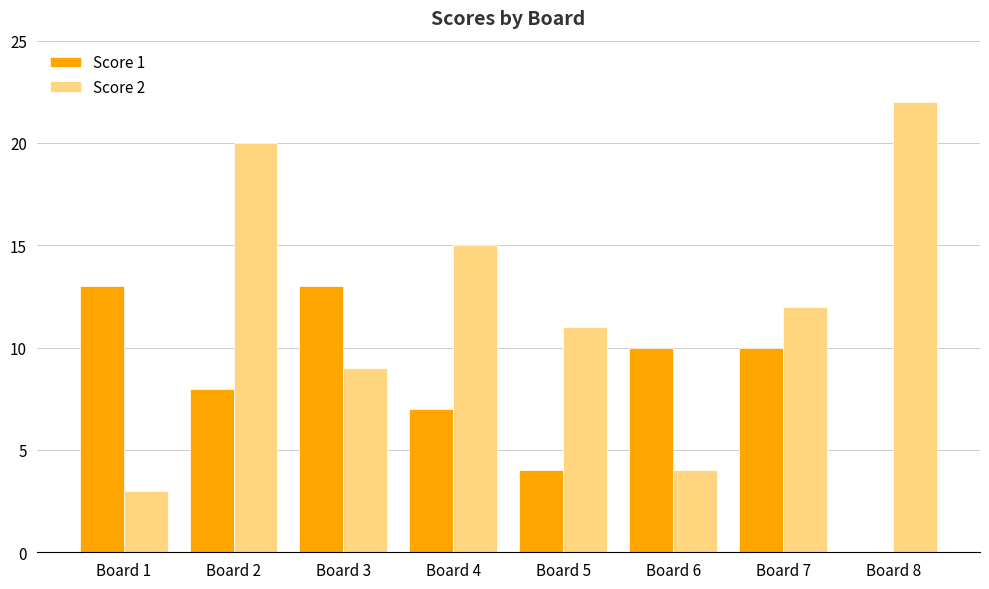

Which series changed the most between Board 2 and Board 3?

Score 2